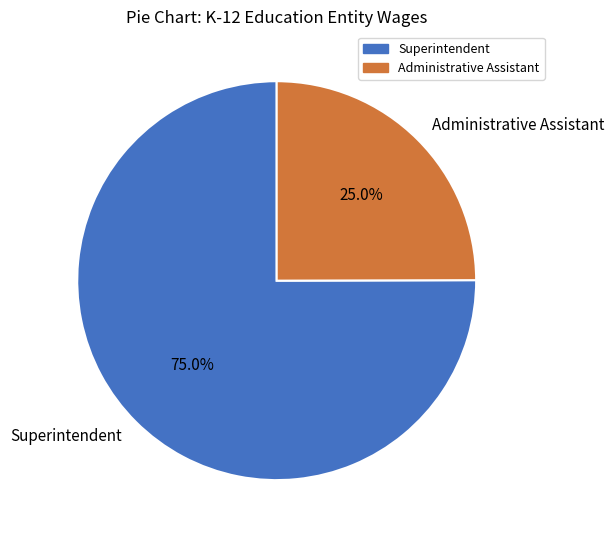

Is it true that Superintendent is 75% of the pie?

True